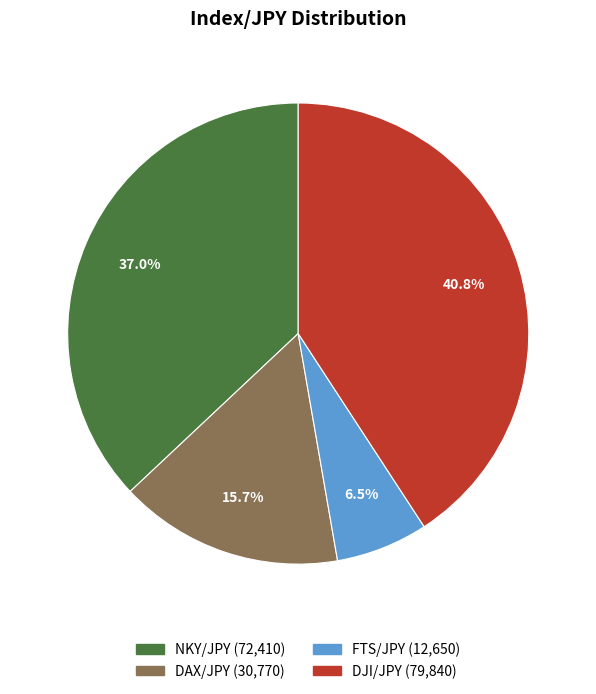

Count the number of slices in the pie.

4